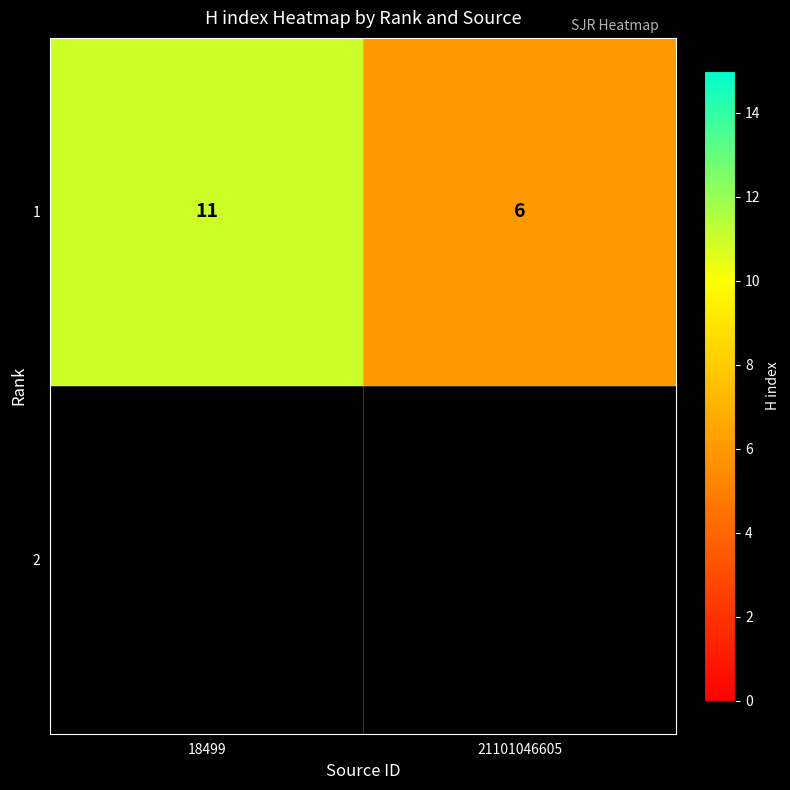

How many data points are less than 11?

1